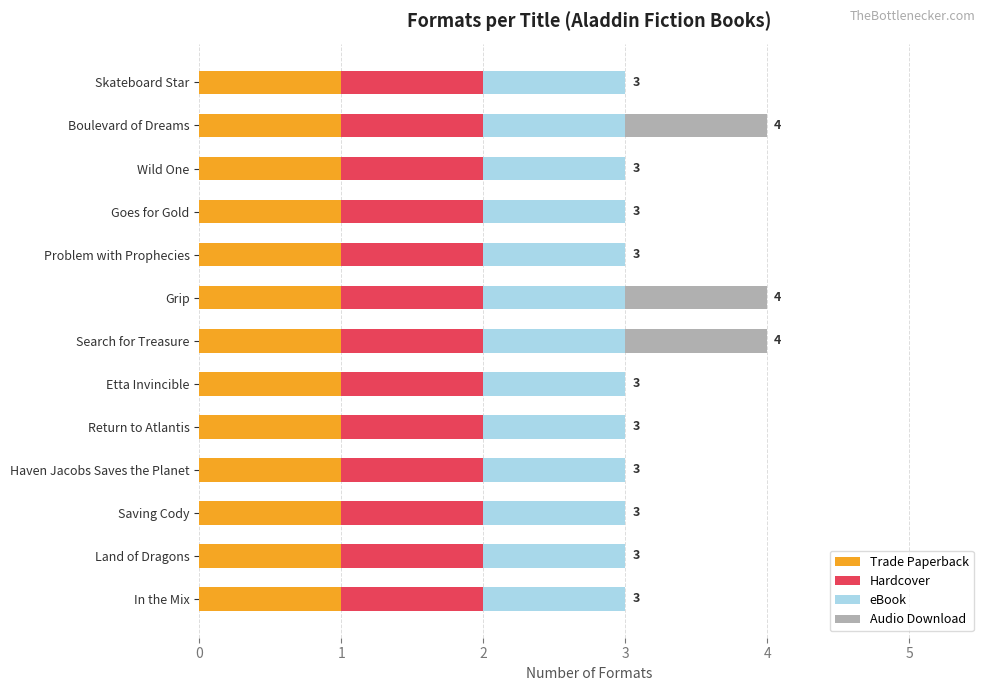

The value of Trade Paperback at Saving Cody is 1. True or false?

True